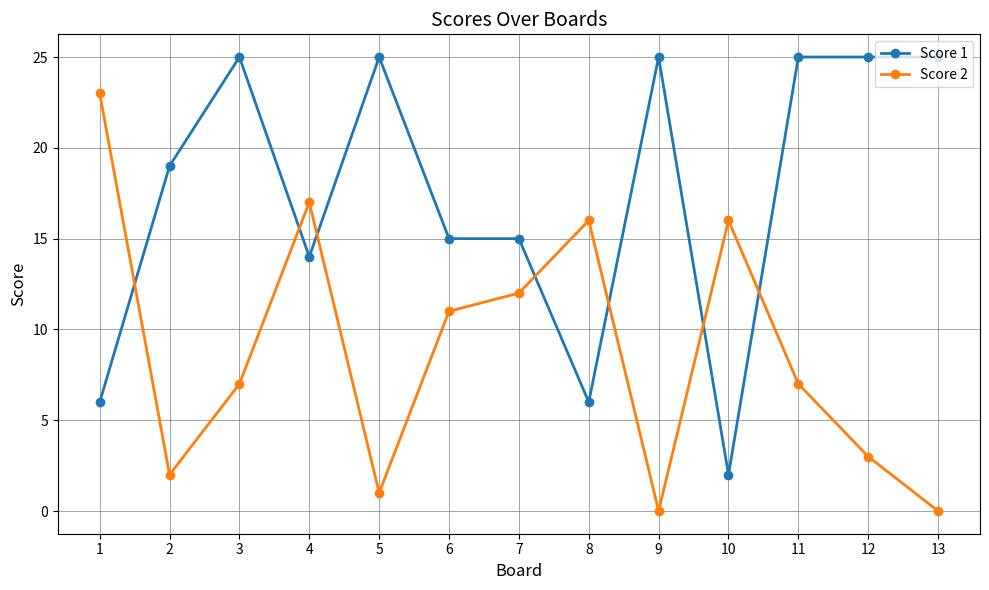

Reading right to left, transcribe all the data shown in this chart.

Score 1: 13=25	12=25	11=25	10=2	9=25	8=6	7=15	6=15	5=25	4=14	3=25	2=19	1=6
Score 2: 13=0	12=3	11=7	10=16	9=0	8=16	7=12	6=11	5=1	4=17	3=7	2=2	1=23